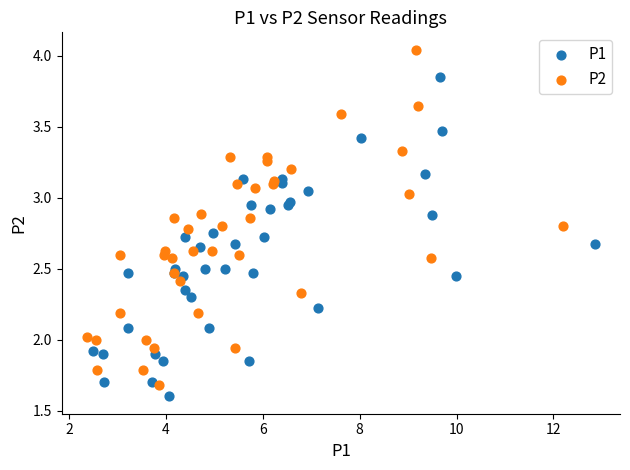

Which series reaches the maximum Y coordinate?

P2